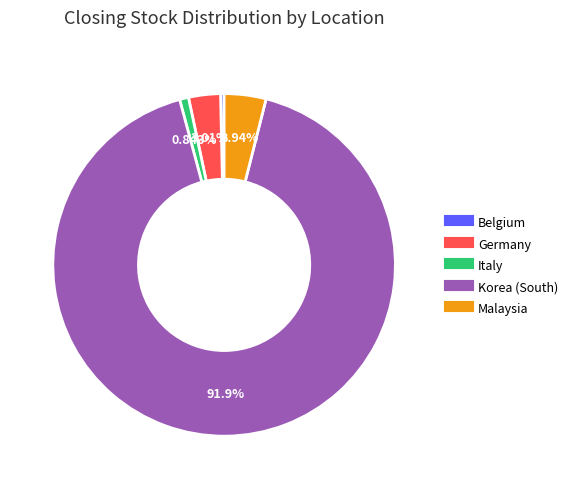

Is there a majority slice in this chart?

Yes